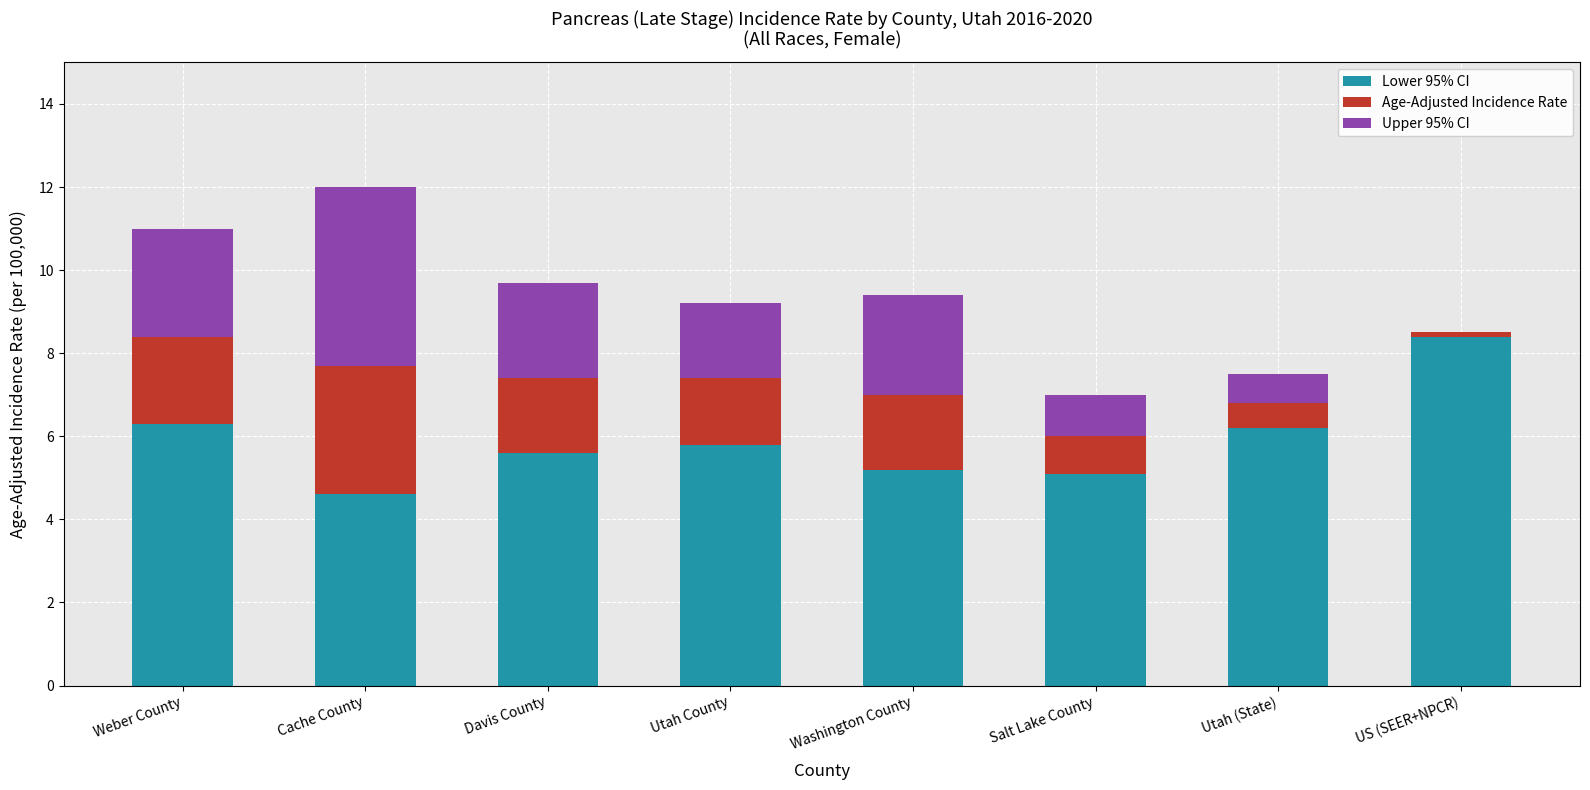

Is it true that Lower 95% CI equals 5.2 at Washington County?

True